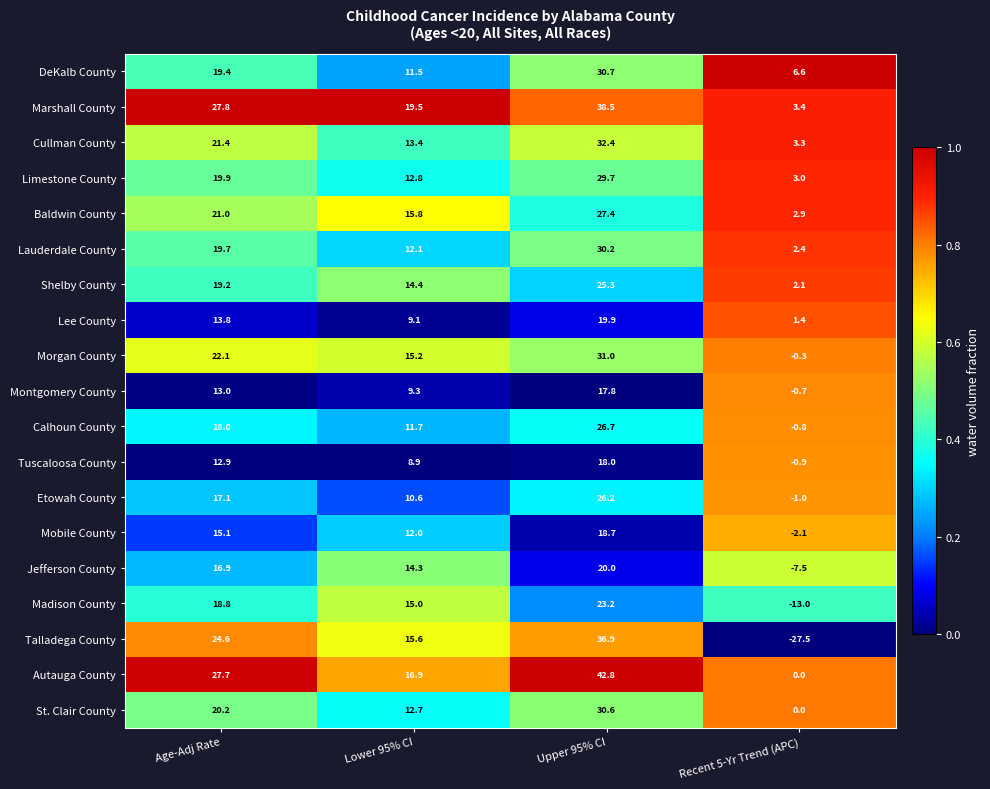

How many series are shown in this chart?

19